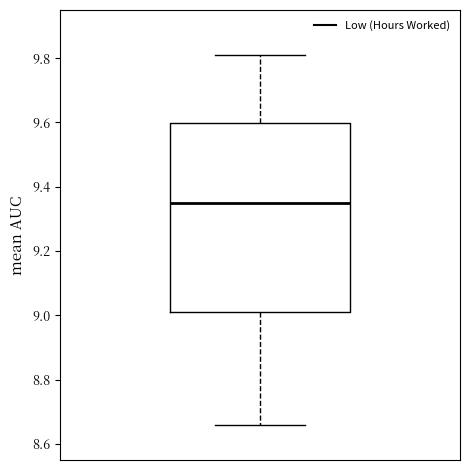

Read this box plot against the y-axis: the position of the median line, the range covered by the box, and the ends of both whiskers. The values are not printed on the chart, so give them approximately, as read against the axis.

median 9.36, box 9.02 to 9.60, whiskers 8.66 to 9.82